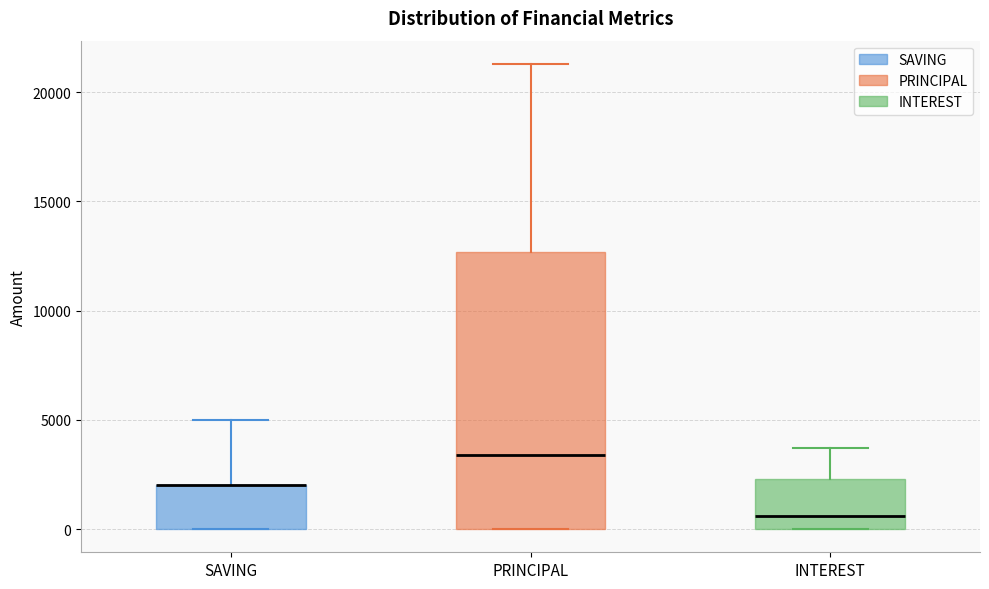

Reading left to right, transcribe this box plot: for each box, give where its median line is, the range the box spans, and where its two whiskers end, as read against the y-axis. The values are not printed on the chart, so give them approximately, as read against the axis.

SAVING: median 2000 (drawn on the box's upper edge), box 0 to 2000, whiskers 0 to 5000
PRINCIPAL: median 3500, box 0 to 12500, whiskers 0 to 21500
INTEREST: median 500, box 0 to 2500, whiskers 0 to 3500